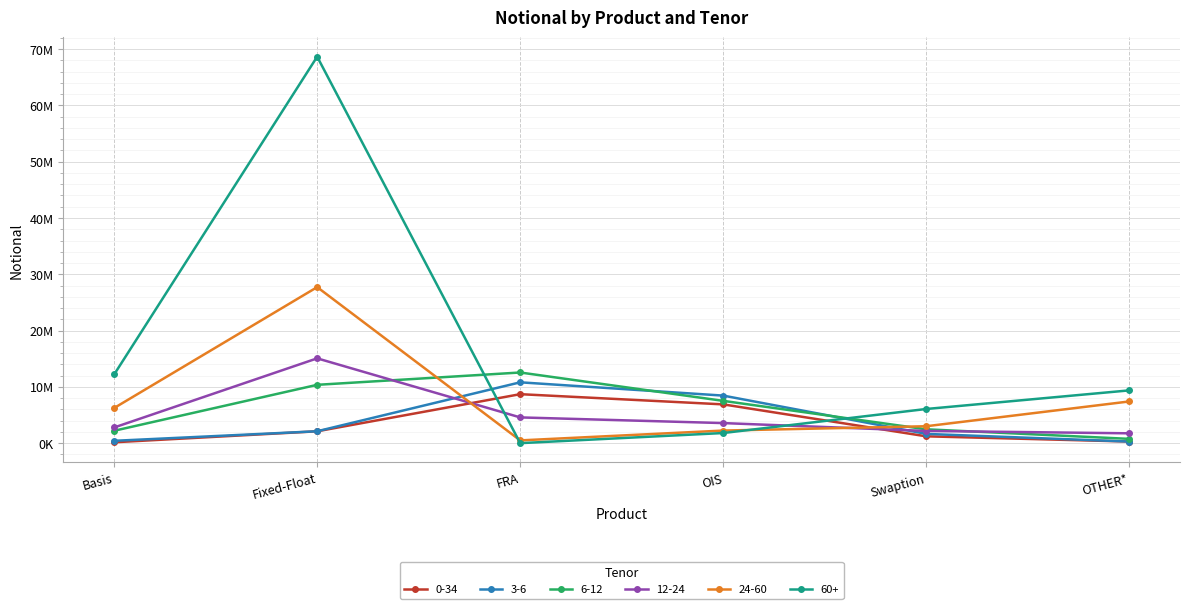

What is the label of the 6th point from the left?

OTHER*